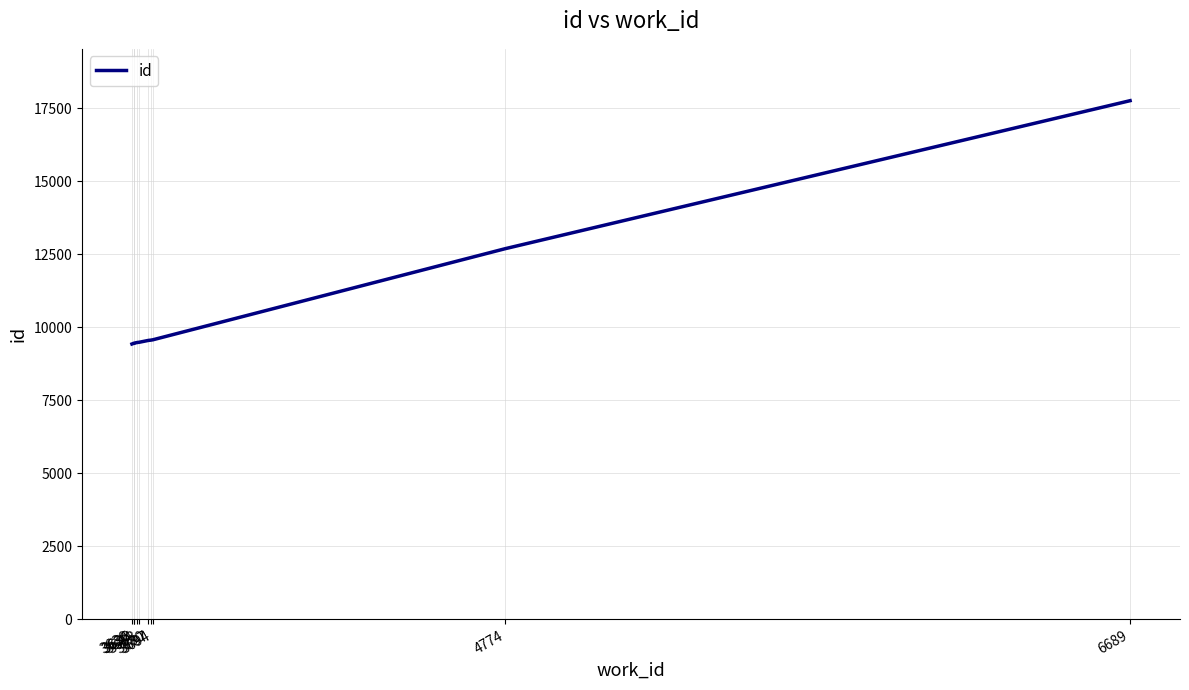

Reading right to left, list all the values displayed in this chart.

17752	12684	9564	9551	9542	9481	9467	9446	9445	9420